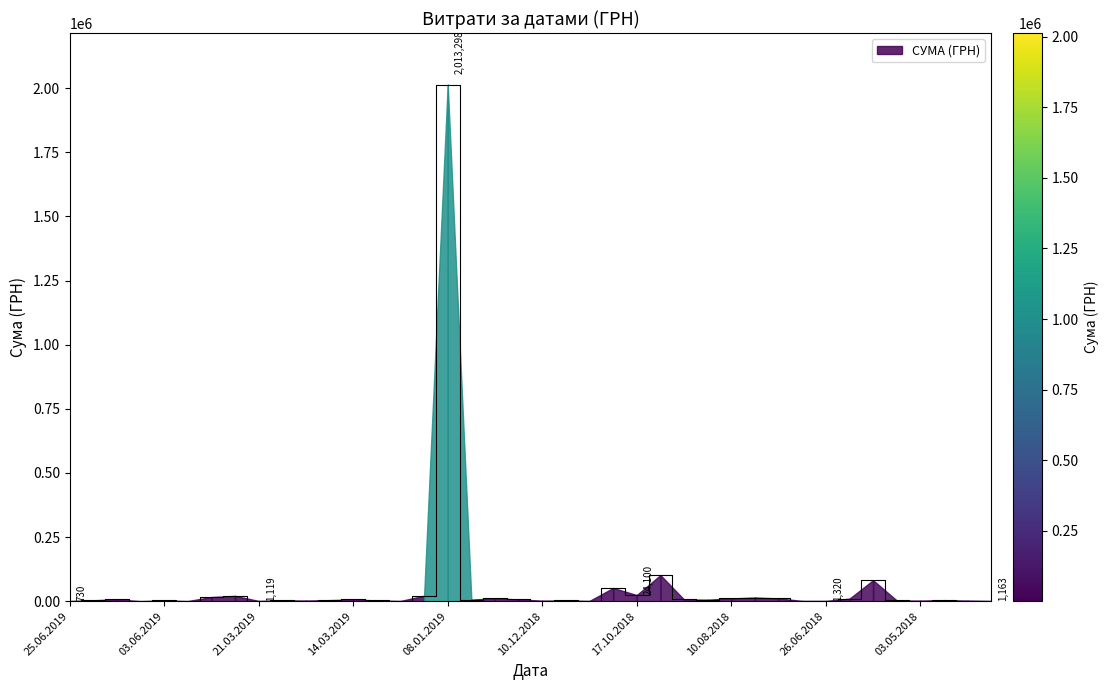

What is the average value?

61889.4